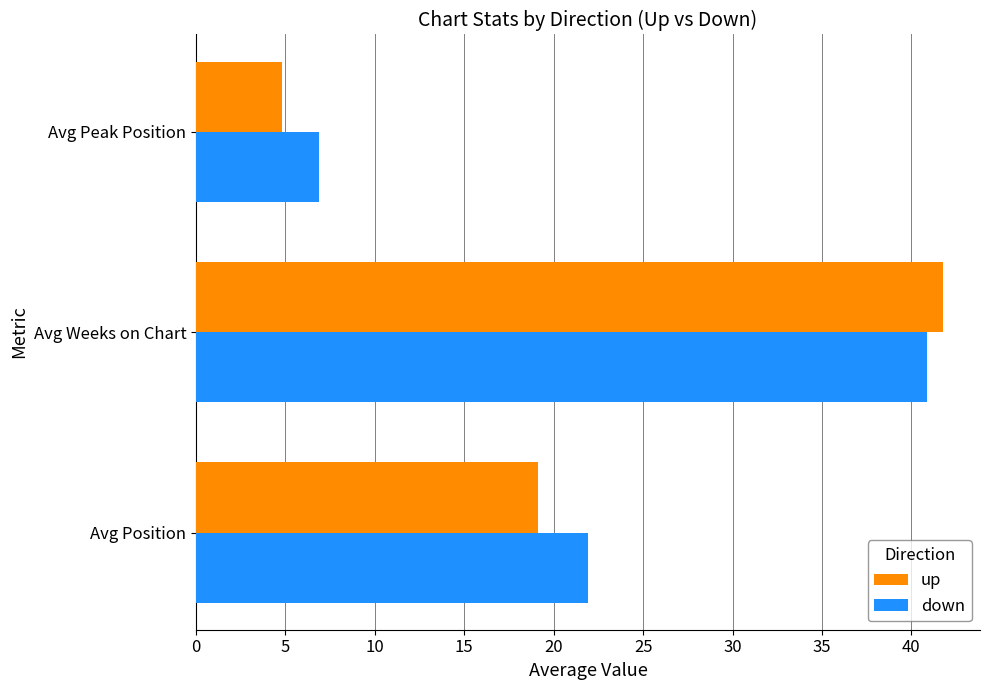

Rank the categories by down value from highest to lowest.

Avg Weeks on Chart, Avg Position, Avg Peak Position